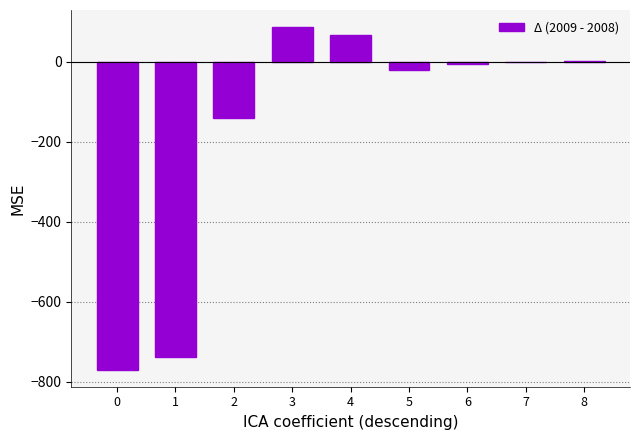

The chart shows a value of 0.6 at 8. True or false?

True